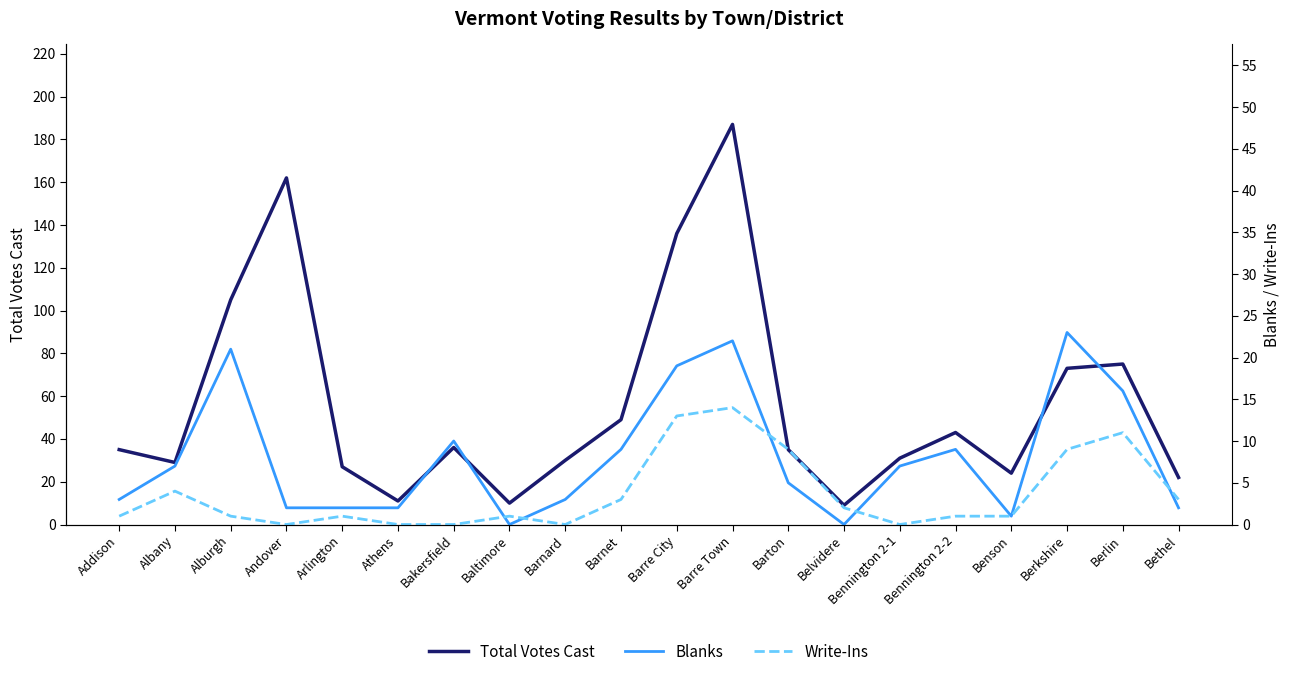

Where is the first local maximum for Blanks?

Alburgh